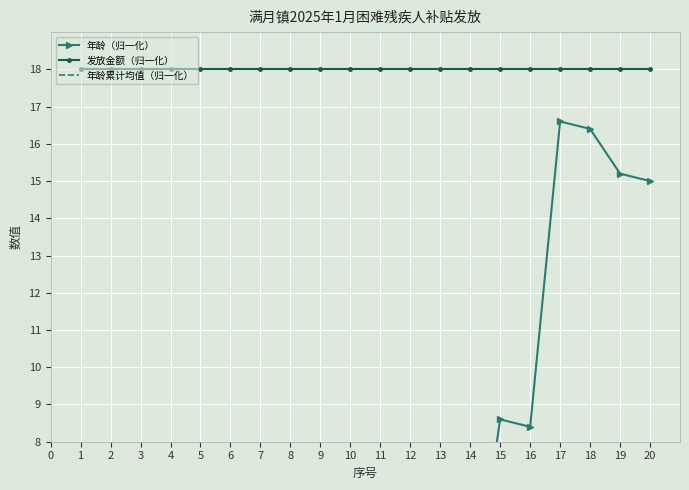

What is the sum of the 发放金额（归一化） values at 12 and 1?

36.0